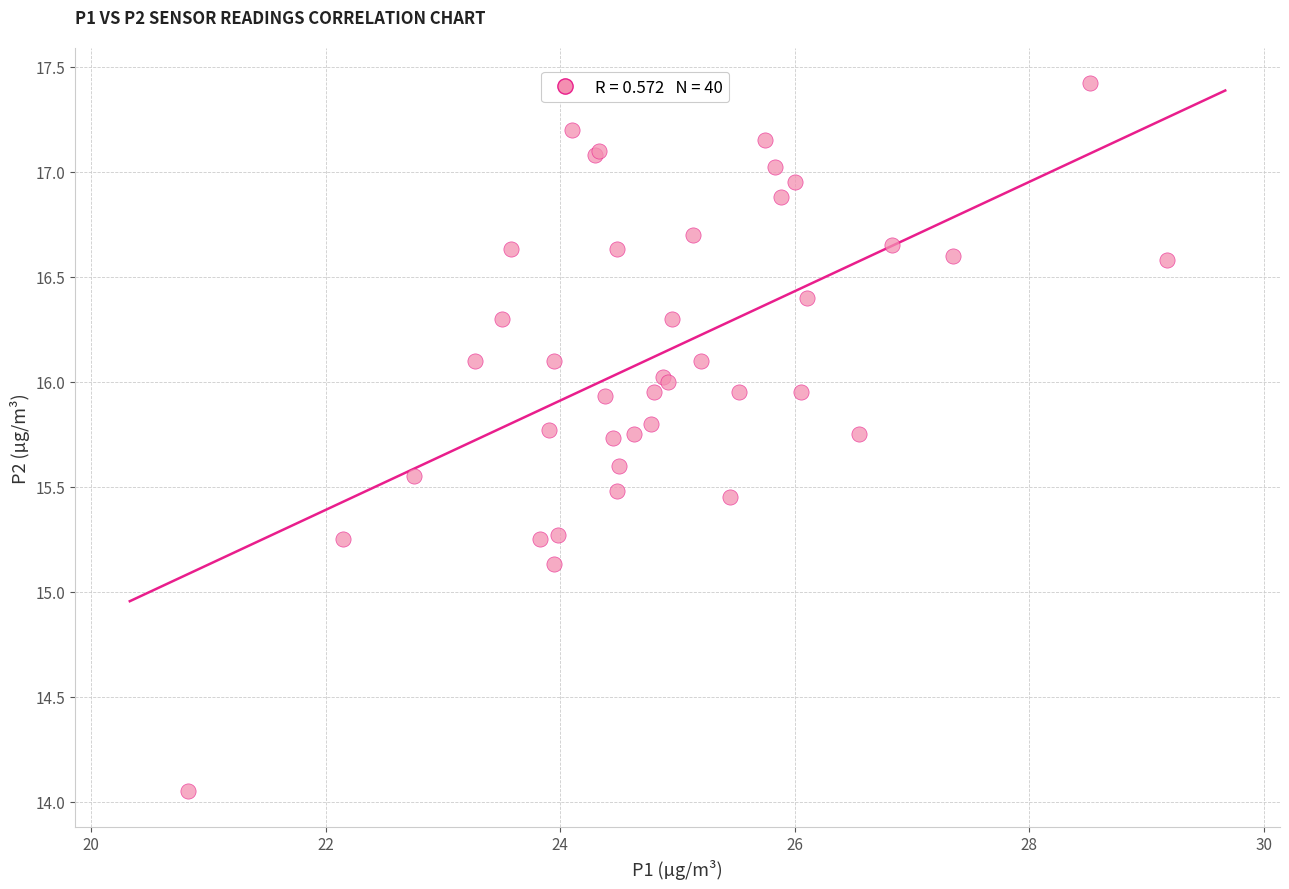

What Y value in the scatter plot is closest to 15?

15.1